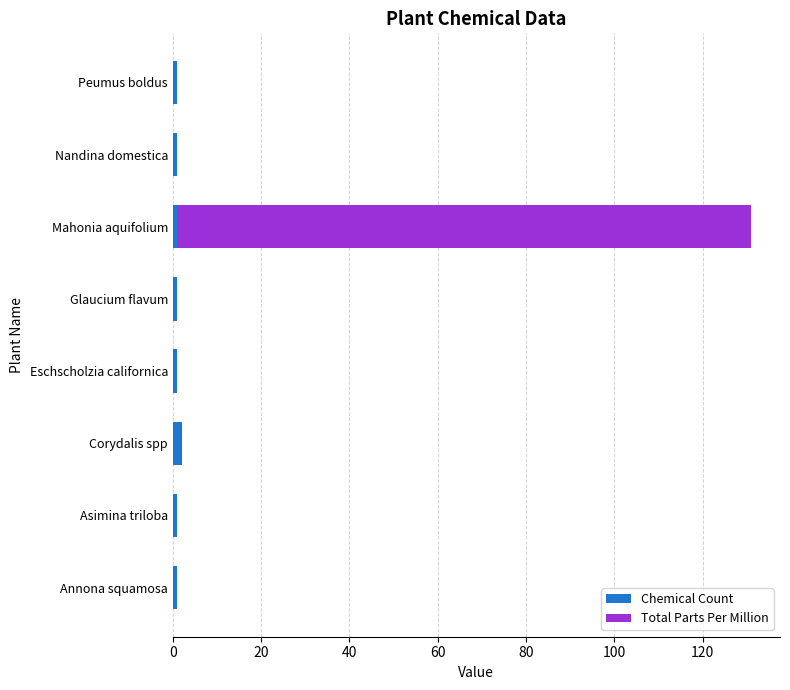

At which category is the sum across all series the highest?

Mahonia aquifolium